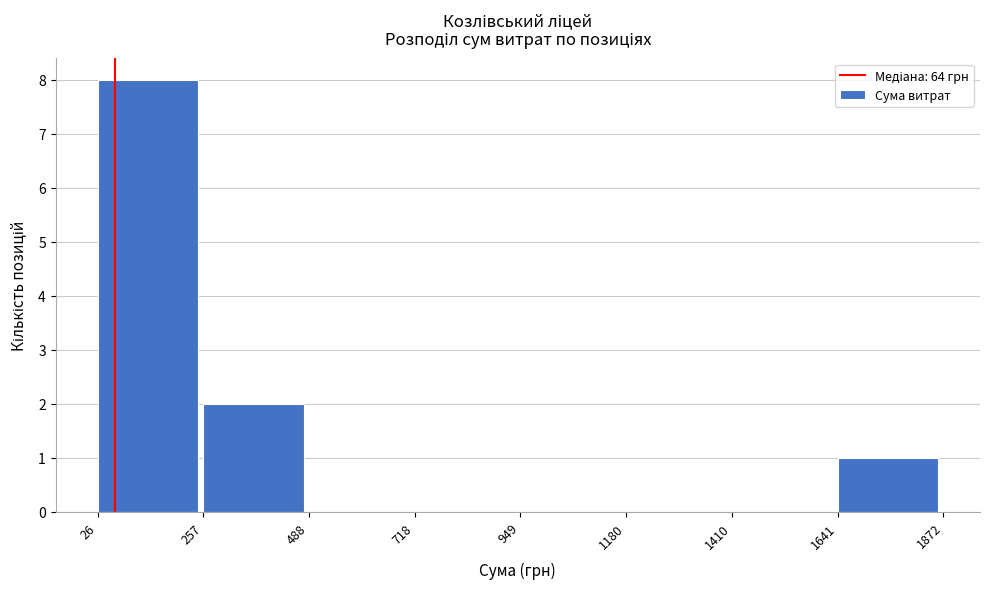

Reading left to right, list every bar in this chart as the range it spans on the x-axis followed by its height. The values are not printed on the chart, so give them approximately, as read against the axis.

26 to 257: 8
257 to 488: 2
488 to 718: 0
718 to 949: 0
949 to 1180: 0
1180 to 1410: 0
1410 to 1641: 0
1641 to 1872: 1